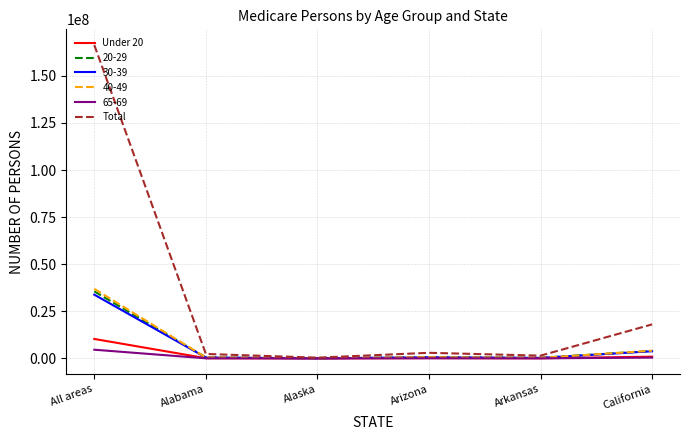

Between Arkansas and California, which series saw the biggest shift?

Total